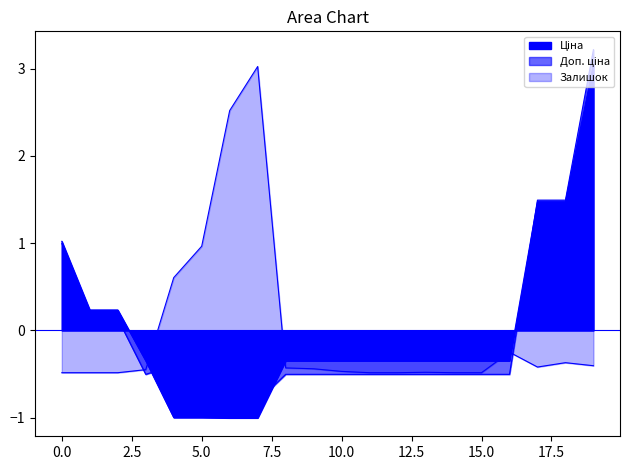

Reading left to right, what are all the values shown in this chart?

Ціна: 1.0	0.2	0.2	-0.3	-1.0	-1.0	-1.0	-1.0	-0.3	-0.3	-0.3	-0.3	-0.3	-0.3	-0.3	-0.3	-0.3	1.5	1.5	3.0
Доп. ціна: 1.0	0.1	0.1	-0.5	-0.4	-0.4	-0.8	-0.8	-0.5	-0.5	-0.5	-0.5	-0.5	-0.5	-0.5	-0.5	-0.5	1.5	1.5	3.2
Залишок: -0.5	-0.5	-0.5	-0.5	0.6	1.0	2.5	3.0	-0.4	-0.4	-0.5	-0.5	-0.5	-0.5	-0.5	-0.5	-0.3	-0.4	-0.4	-0.4